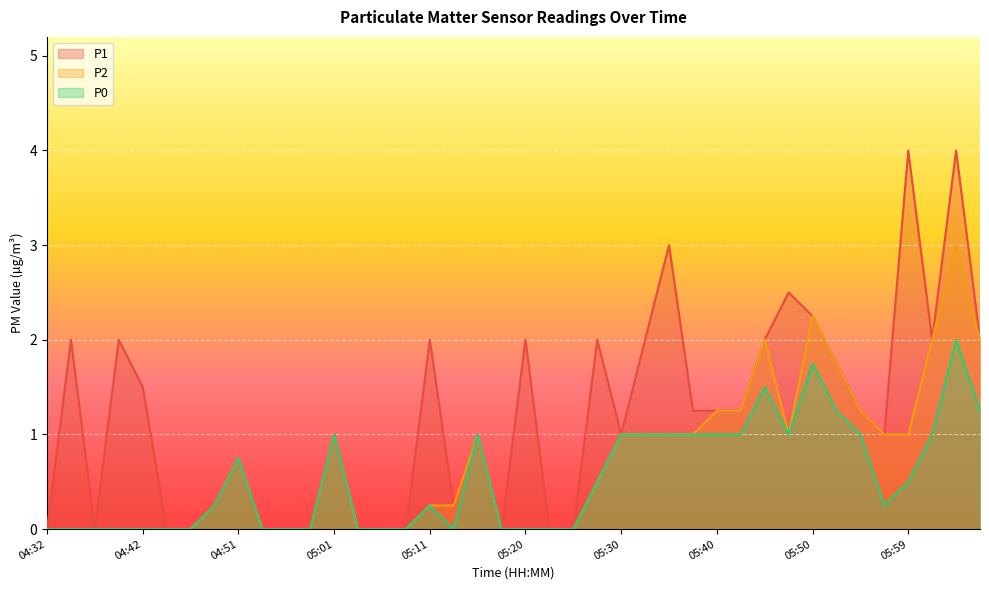

Which series has the largest total across all categories?

P1